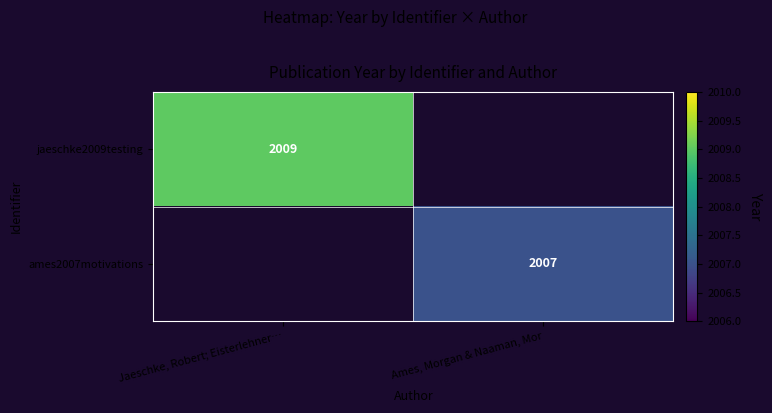

Is it true that ames2007motivations equals 2007 at Ames, Morgan & Naaman, Mor?

True